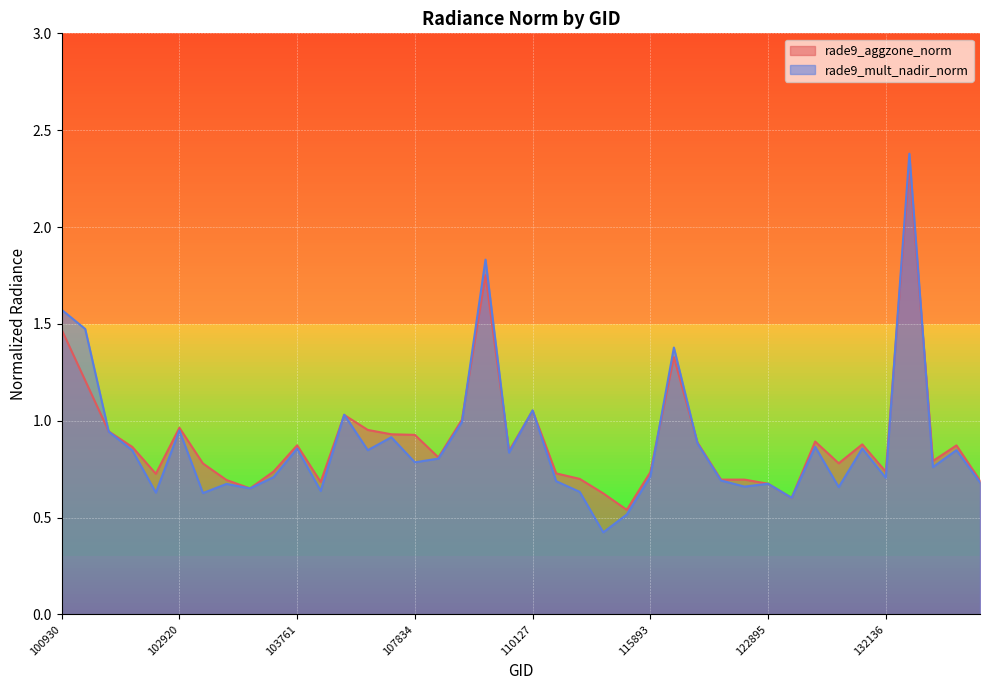

At which category does the chart reach its peak across all series?

132310